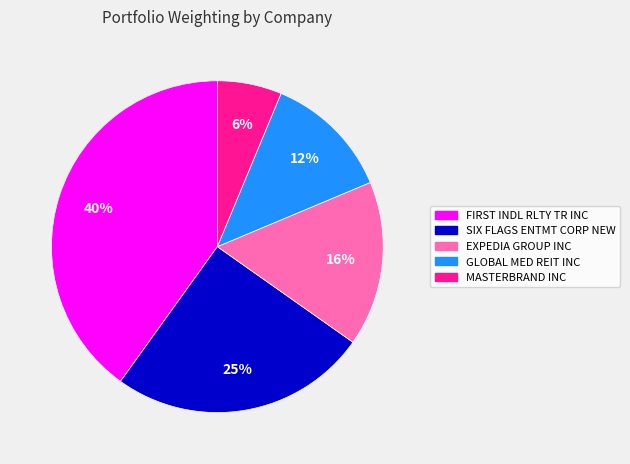

Is MASTERBRAND INC the majority of the pie?

No